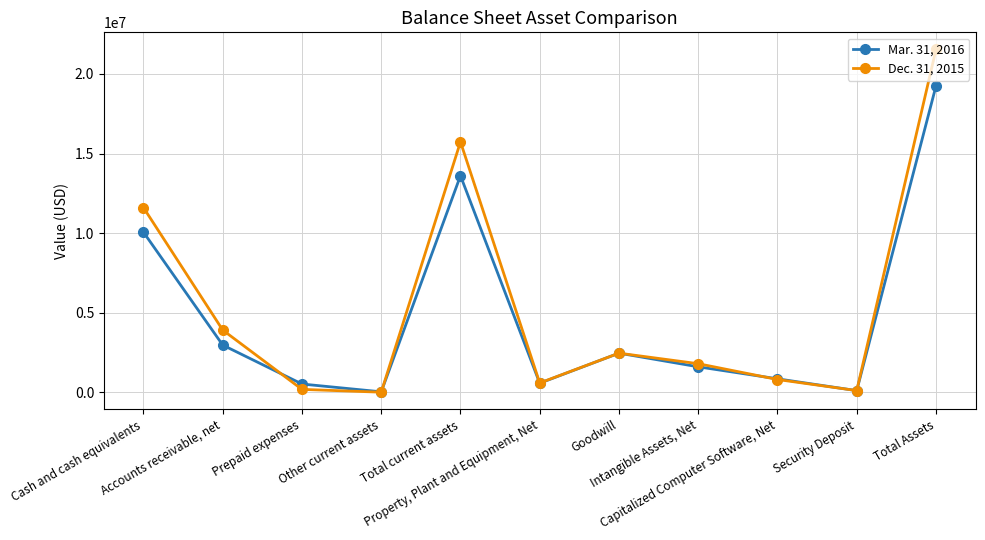

What is the difference between the second highest and minimum values in the Dec. 31, 2015 series?

15719832